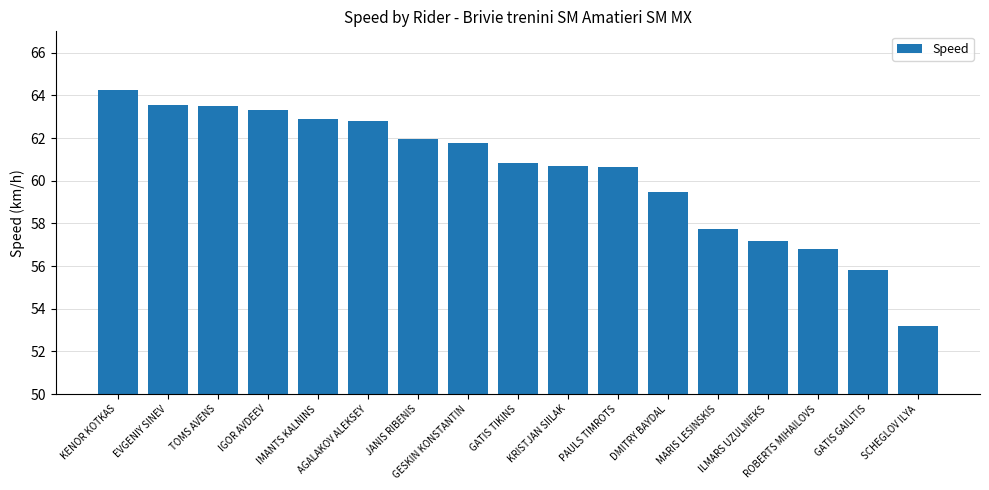

Is it true that the value at KRISTJAN SIILAK is 87.7?

False